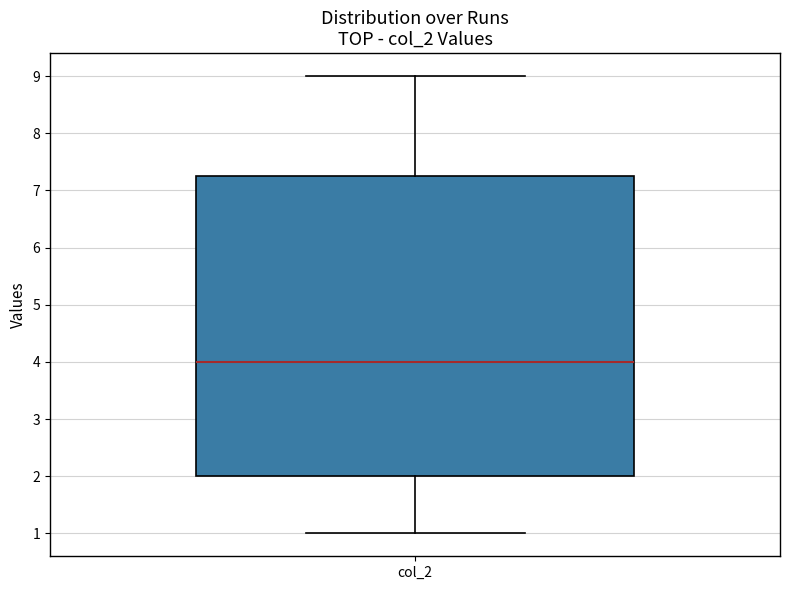

Where is the lower edge of the box for col_2 on the y-axis? The values are not printed on the chart, so give them approximately, as read against the axis.

2.0